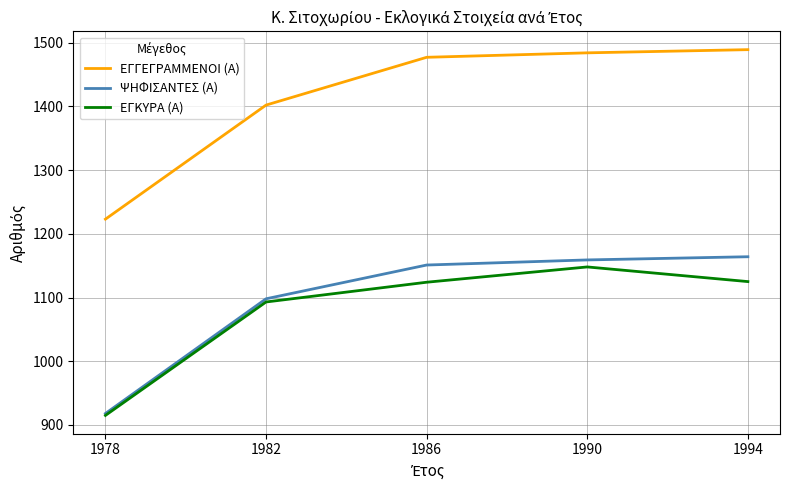

What is the minimum value shown in the chart?

915